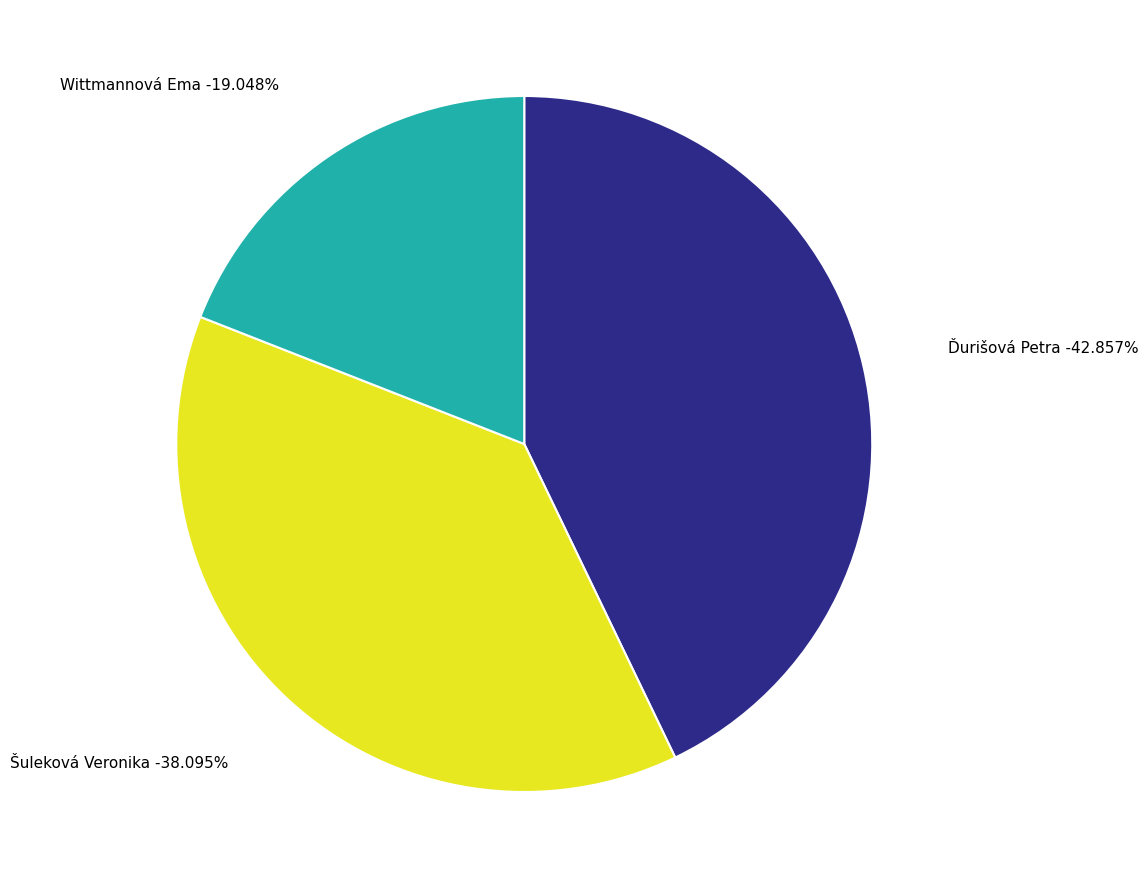

Which slice is the largest?

Ďurišová Petra